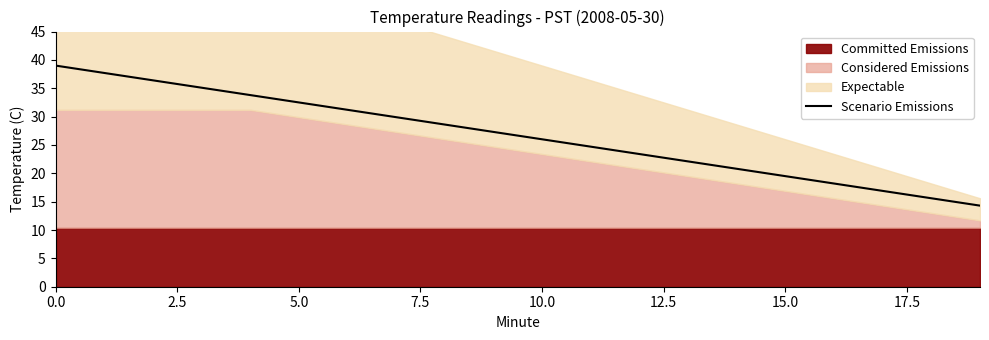

What is the label of the 17th point from the right?

7.5